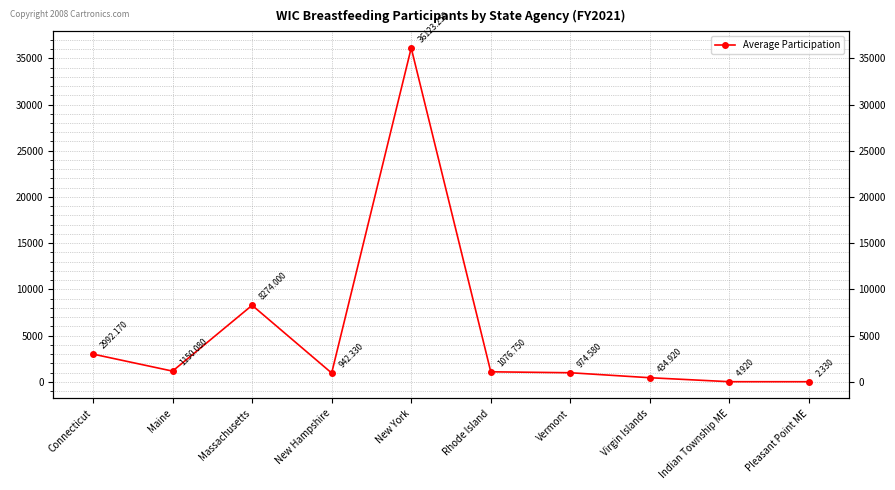

How many values are below 1076?

5